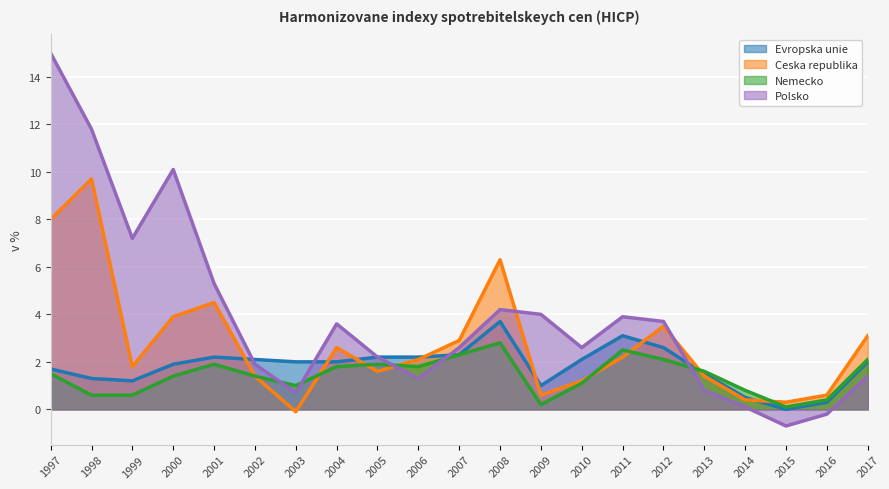

Rank the series by their maximum value, from highest to lowest.

Polsko, Ceska republika, Evropska unie, Nemecko